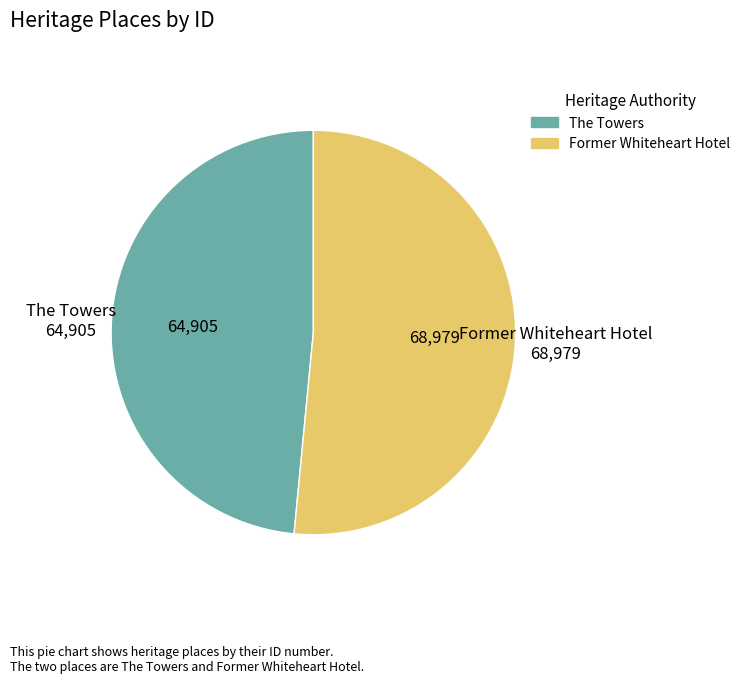

How many segments does this pie chart have?

2